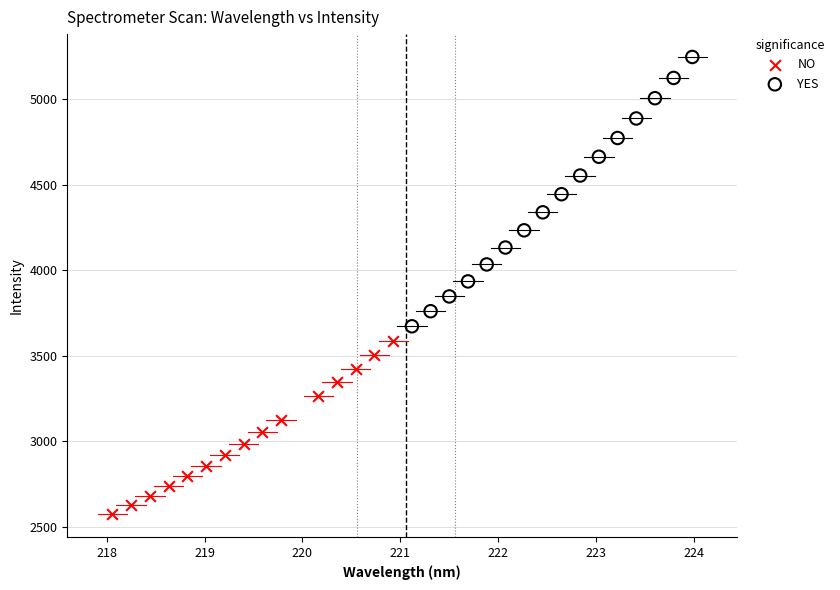

What are all the series names shown in the legend?

NO, YES